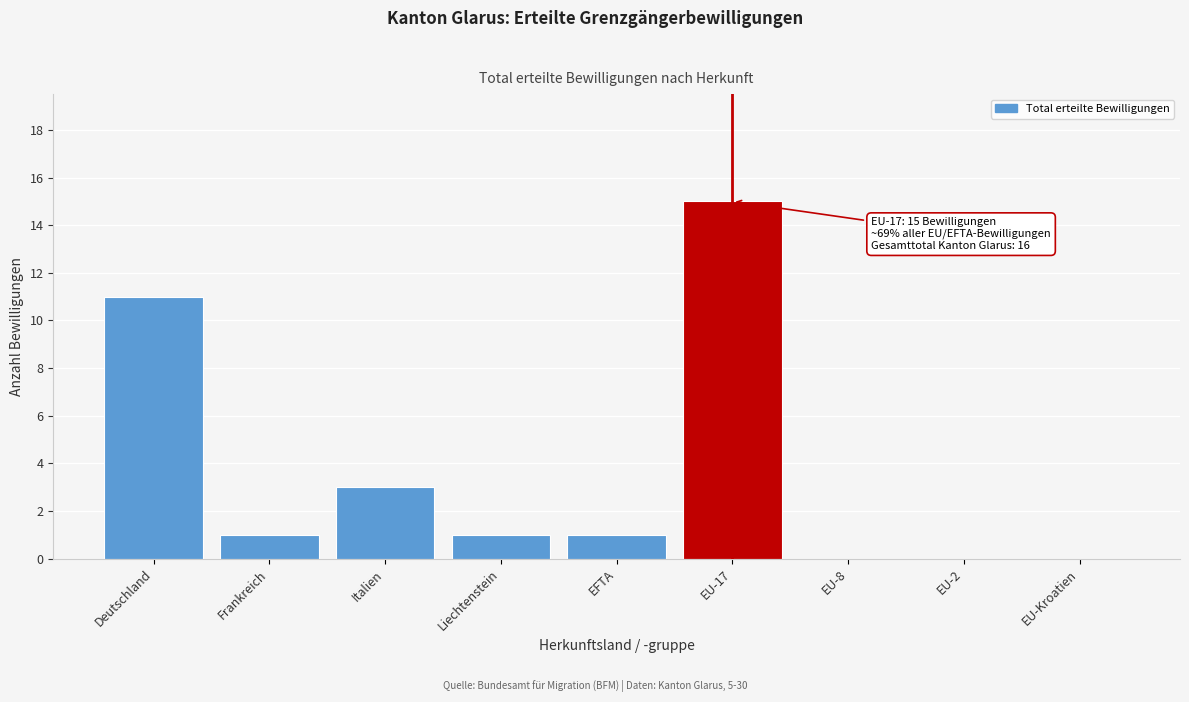

Reading left to right, transcribe all the data shown in this chart.

Deutschland=11	Frankreich=1	Italien=3	Liechtenstein=1	EFTA=1	EU-17=15	EU-8=0	EU-2=0	EU-Kroatien=0